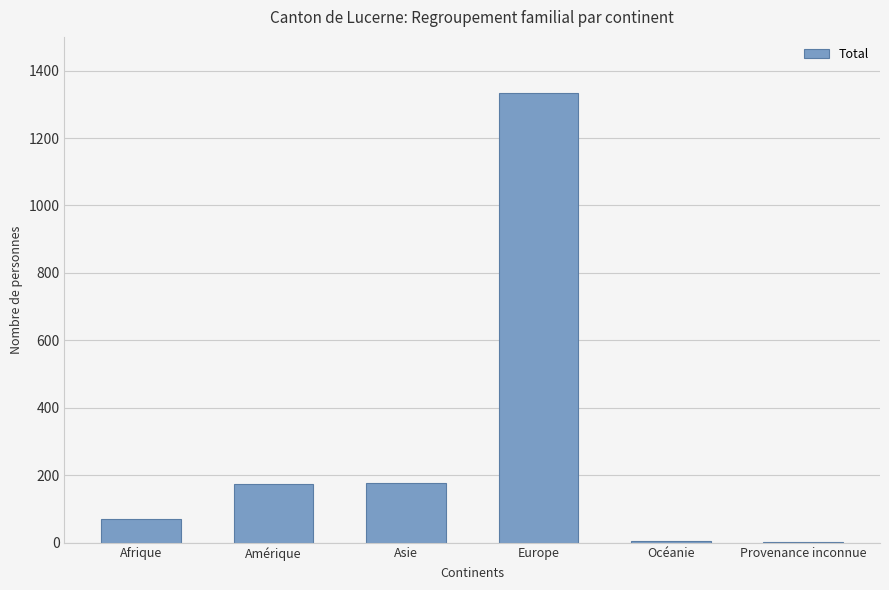

Between Provenance inconnue and Asie, which is larger?

Asie